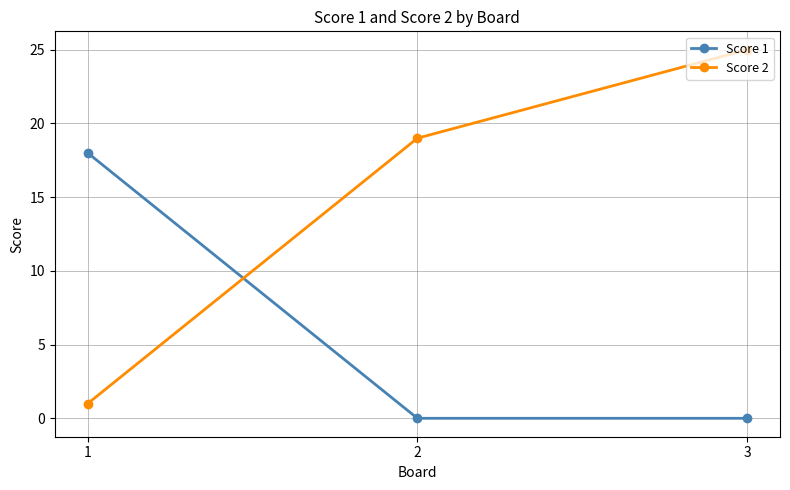

What is the value of the Score 2 point at the 1st from the left?

1